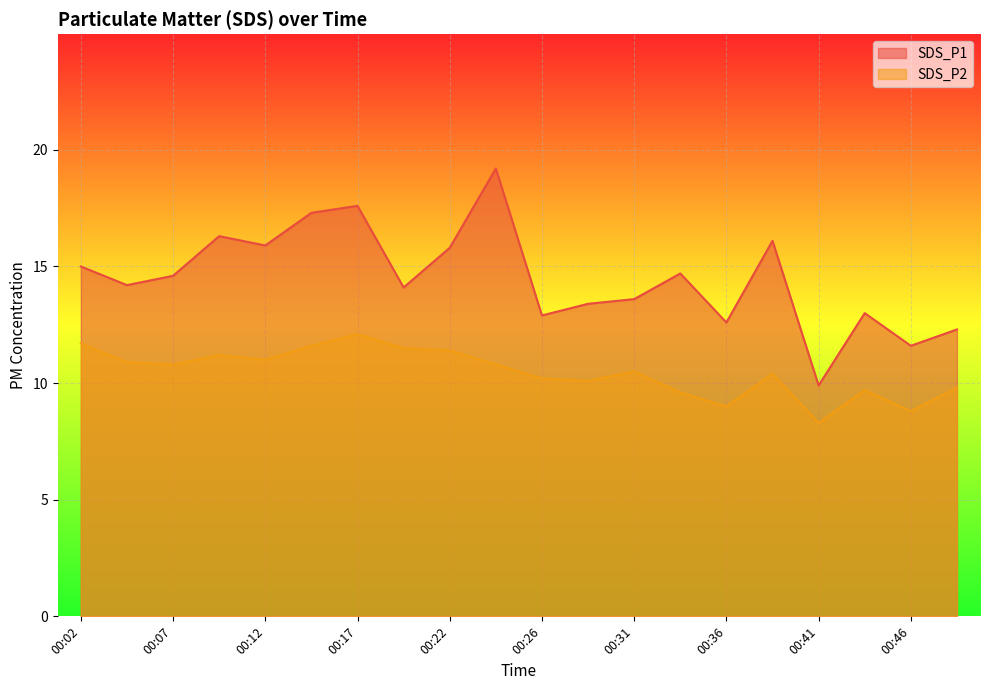

True or false: SDS_P2 and SDS_P1 intersect in this chart.

False